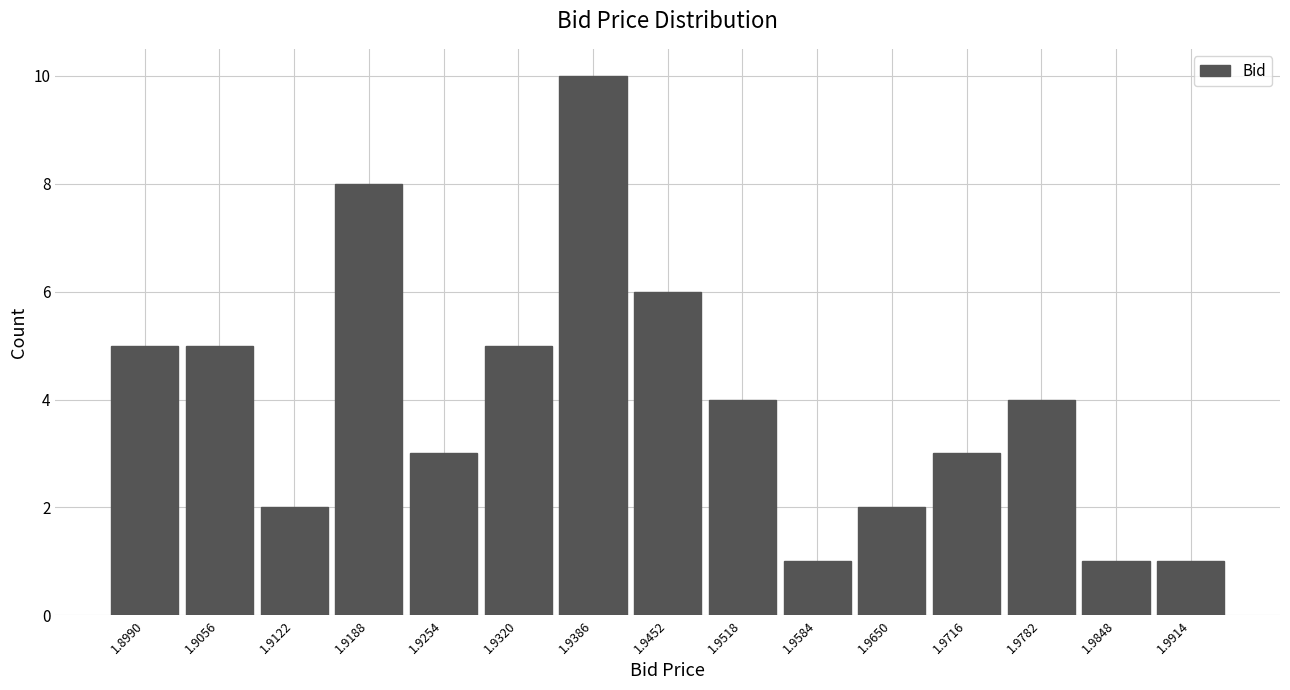

Reading left to right, transcribe all the data shown in this chart.

1.8990=5	1.9056=5	1.9122=2	1.9188=8	1.9254=3	1.9320=5	1.9386=10	1.9452=6	1.9518=4	1.9584=1	1.9650=2	1.9716=3	1.9782=4	1.9848=1	1.9914=1